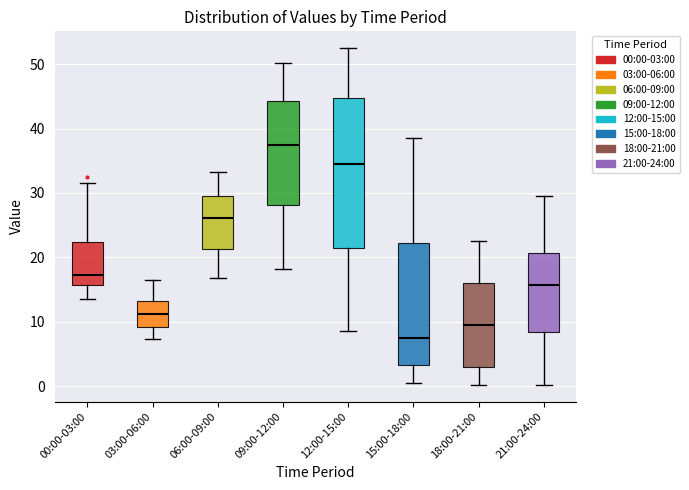

Reading left to right, read every box against the y-axis: the position of its median line, the range the box covers, and the ends of its whiskers. The values are not printed on the chart, so give them approximately, as read against the axis.

00:00-03:00: median 17, box 16 to 22, whiskers 14 to 32
03:00-06:00: median 11, box 9 to 13, whiskers 7 to 17
06:00-09:00: median 26, box 21 to 30, whiskers 17 to 33
09:00-12:00: median 38, box 28 to 44, whiskers 18 to 50
12:00-15:00: median 35, box 21 to 45, whiskers 9 to 53
15:00-18:00: median 8, box 3 to 22, whiskers 1 to 39
18:00-21:00: median 10, box 3 to 16, whiskers 0 to 23
21:00-24:00: median 16, box 8 to 21, whiskers 0 to 30